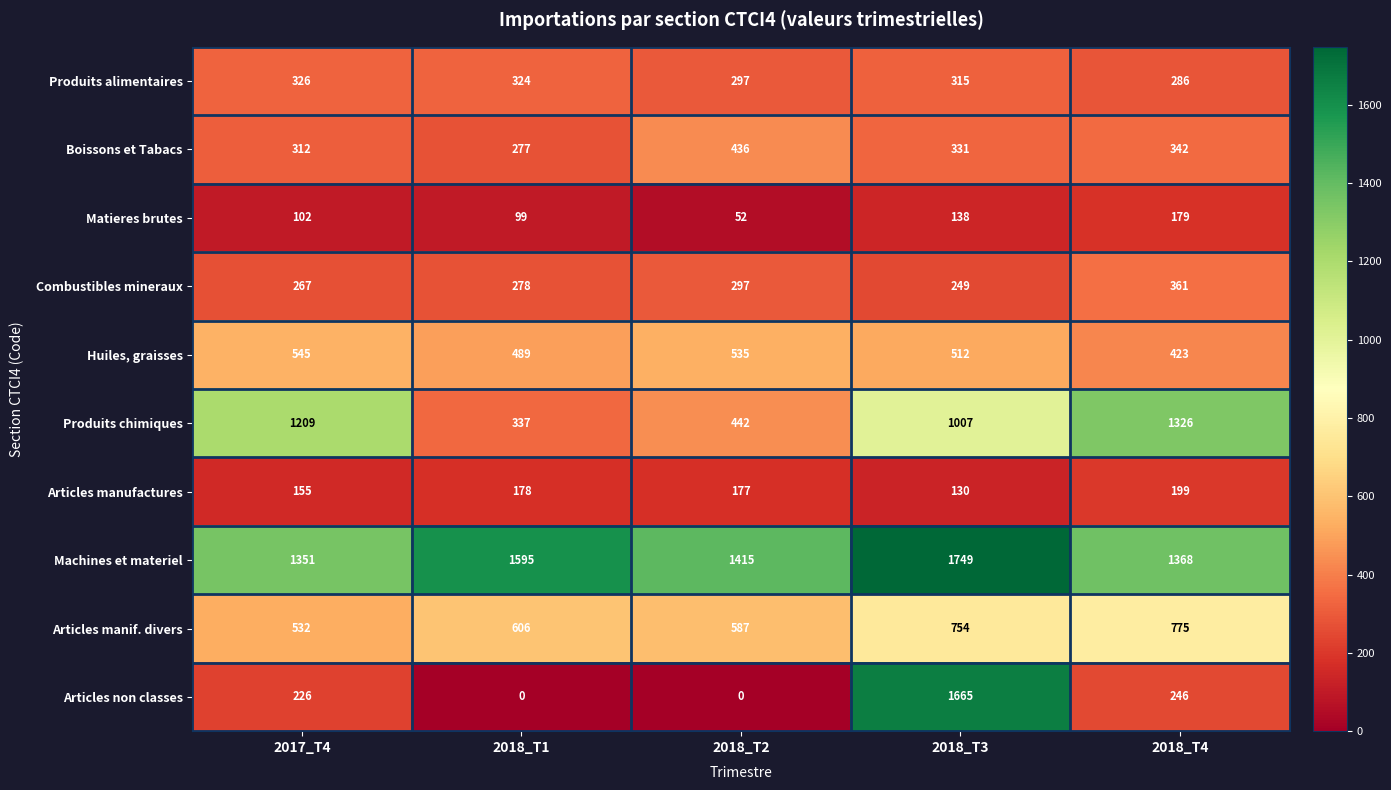

Which series has the widest spread of values?

Articles non classes